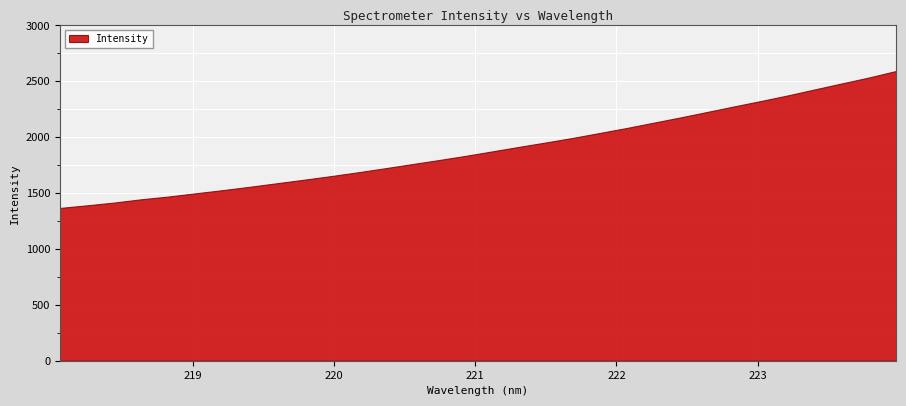

What is the greatest value displayed?

2592.8